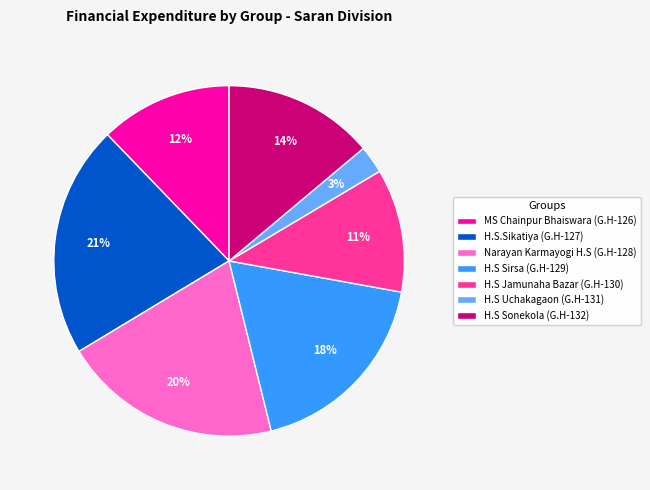

Approximately how many times larger is the value at H.S Jamunaha Bazar (G.H-130) compared to H.S Sirsa (G.H-129)?

0.6